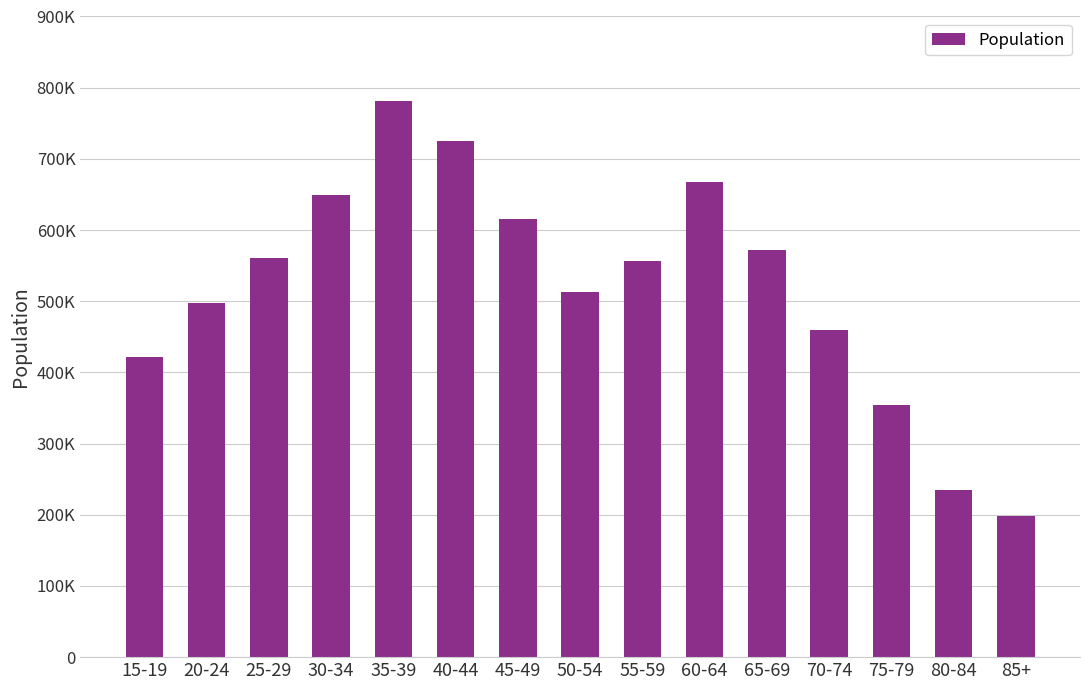

True or false: the data shows 931355 at 25-29.

False